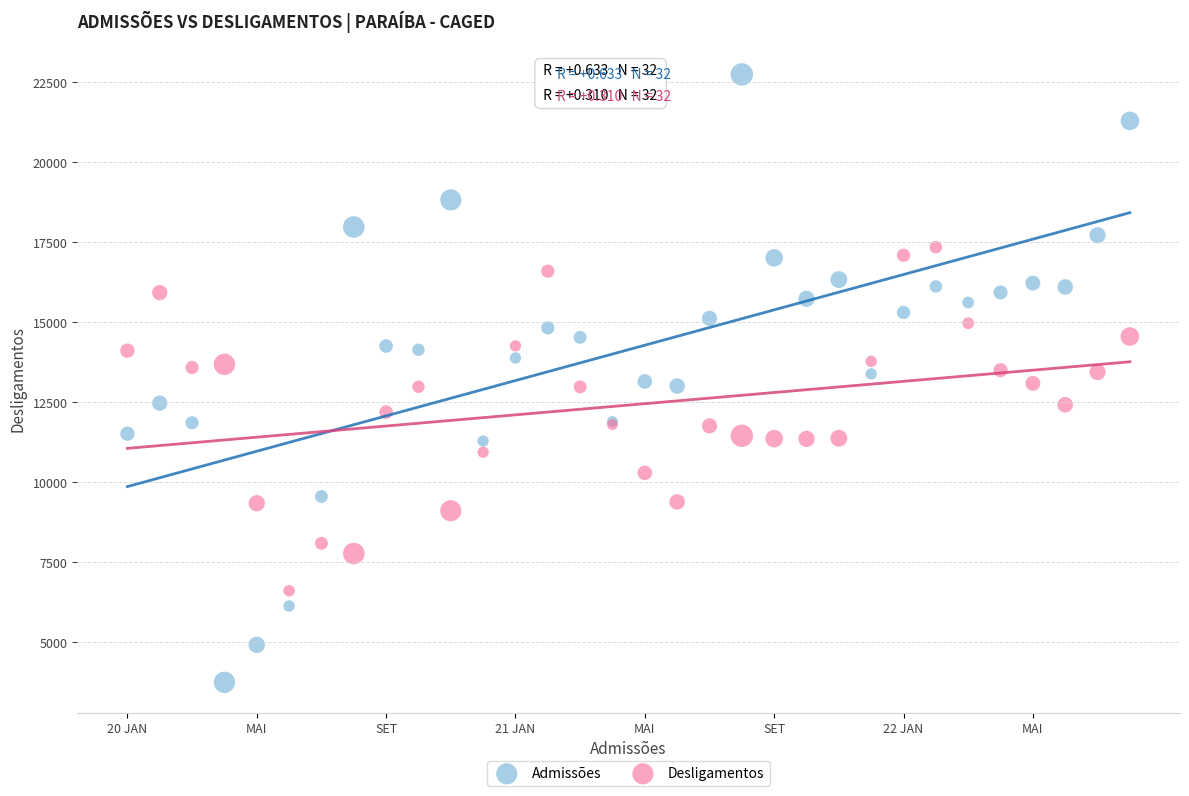

Which series reaches the minimum Y coordinate?

Admissões